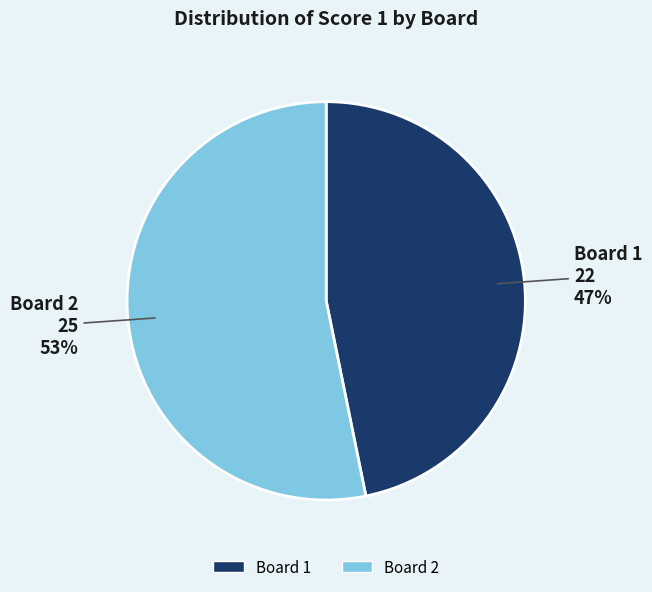

Count the number of slices in the pie.

2